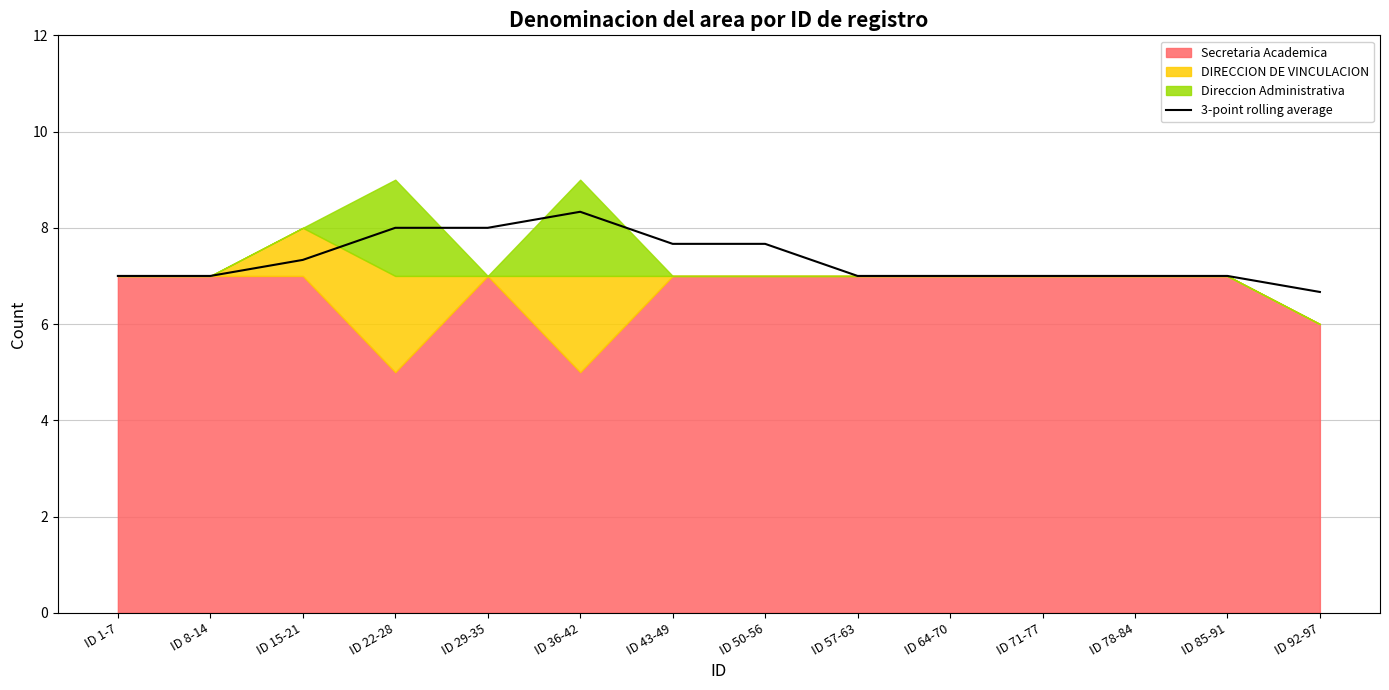

Rank the categories by value from lowest to highest.

ID 92-97, ID 1-7, ID 8-14, ID 57-63, ID 64-70, ID 71-77, ID 78-84, ID 85-91, ID 15-21, ID 43-49, ID 50-56, ID 22-28, ID 29-35, ID 36-42